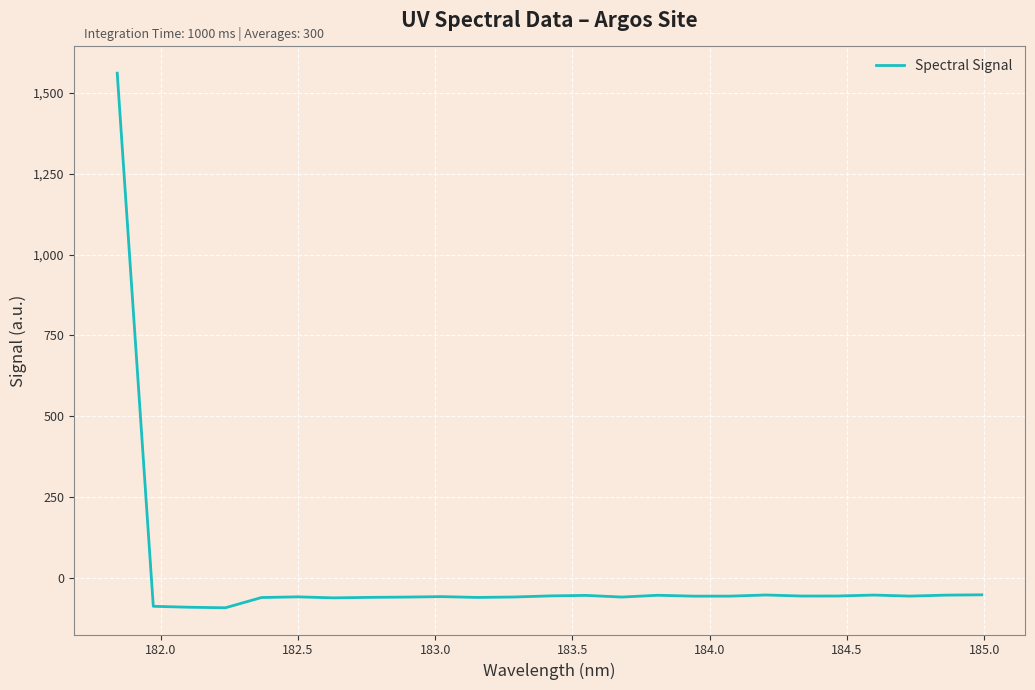

True or false: there are more than 1 points higher than both neighbors.

True